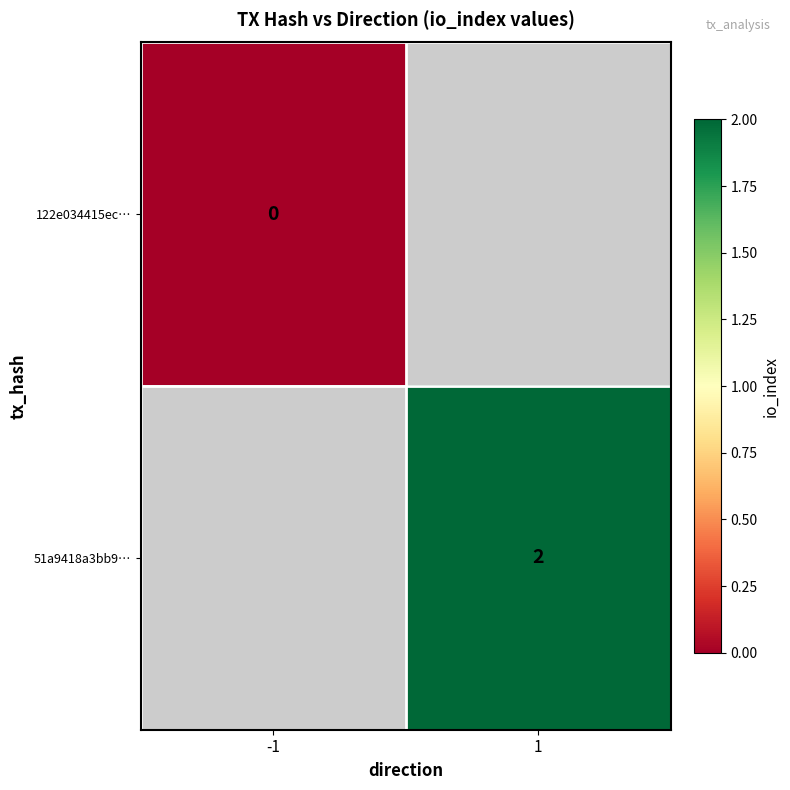

True or false: 51a9418a3bb9… has a value of 2 at 1.

True